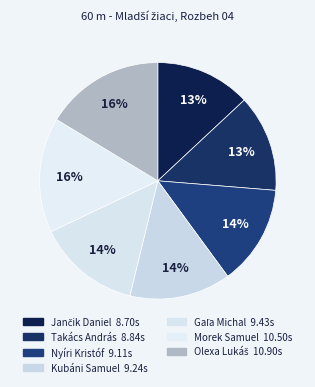

How many slices are in this pie chart?

7